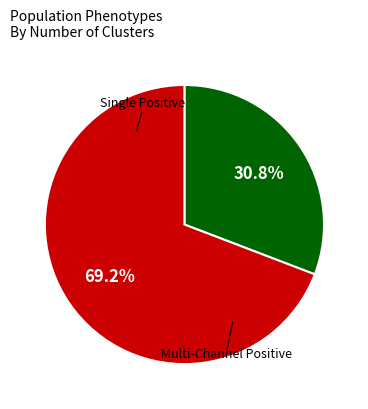

Is there any slice that represents more than half of the pie?

Yes